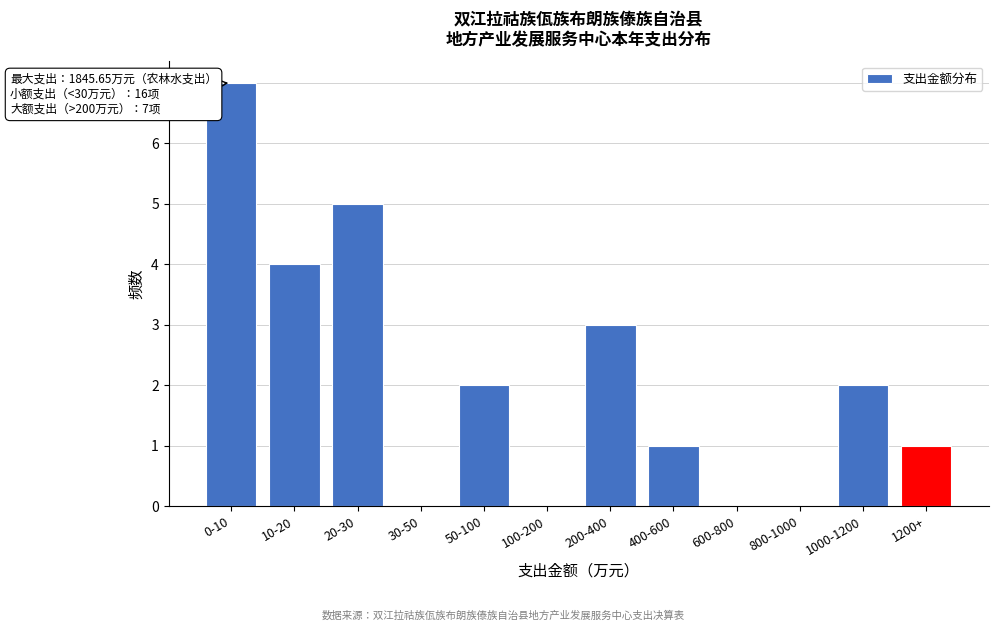

Reading left to right, transcribe all the data shown in this chart.

0-10=7	10-20=4	20-30=5	30-50=0	50-100=2	100-200=0	200-400=3	400-600=1	600-800=0	800-1000=0	1000-1200=2	1200+=1